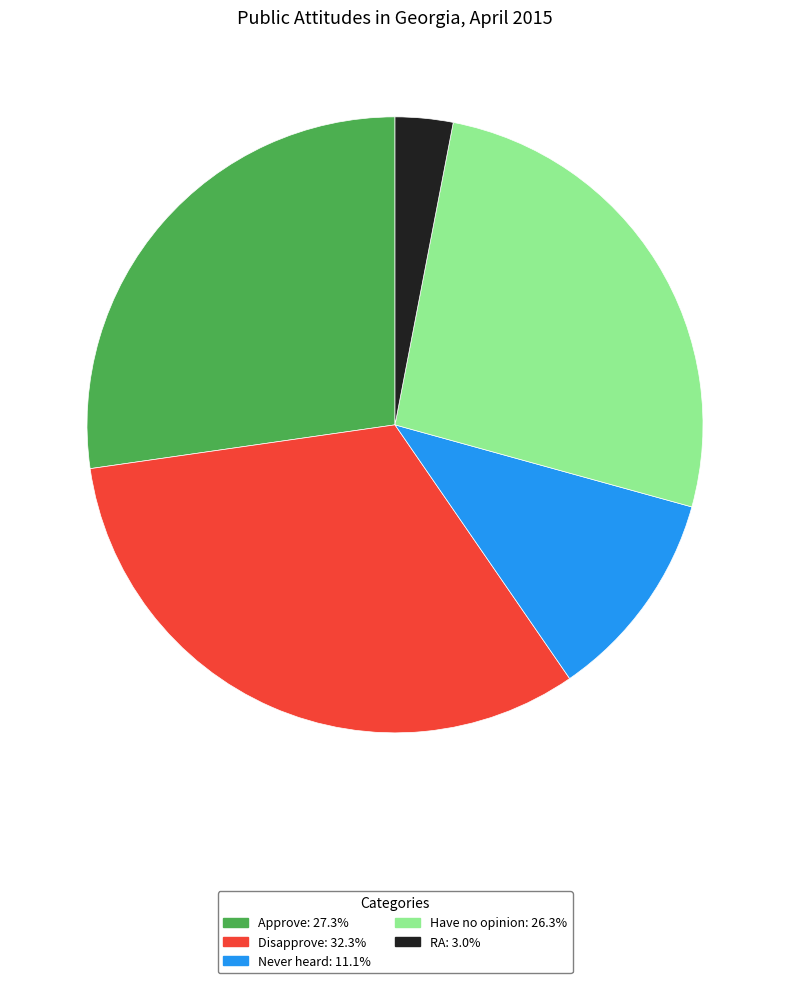

Rank the categories by value from highest to lowest.

Disapprove, Approve, Have no opinion, Never heard, RA